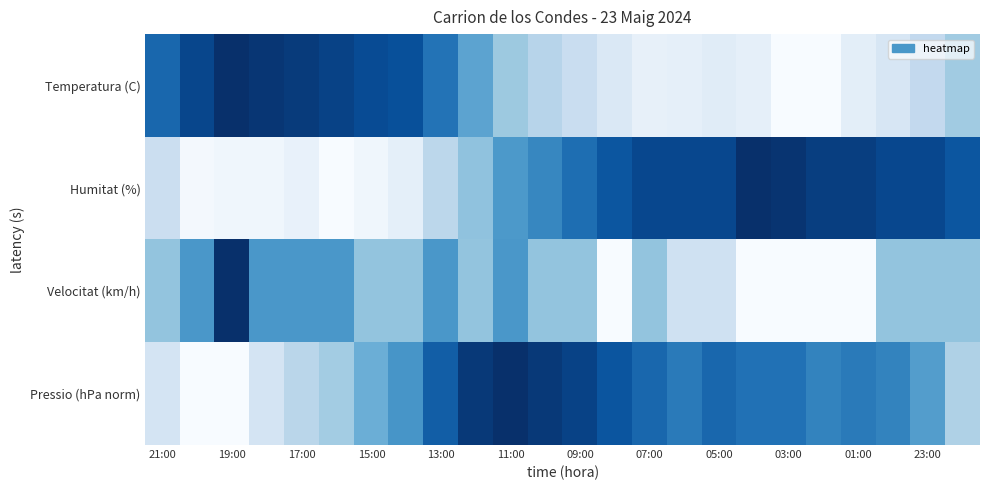

How many distinct data groups are displayed?

4